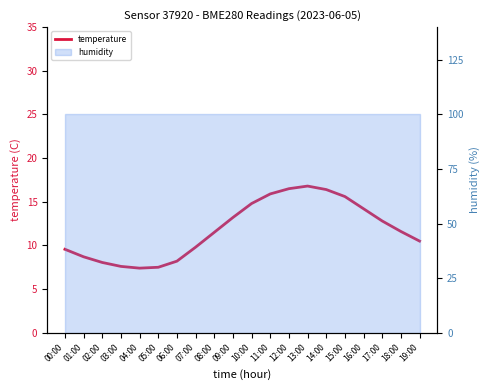

How many data points are less than 11?

9